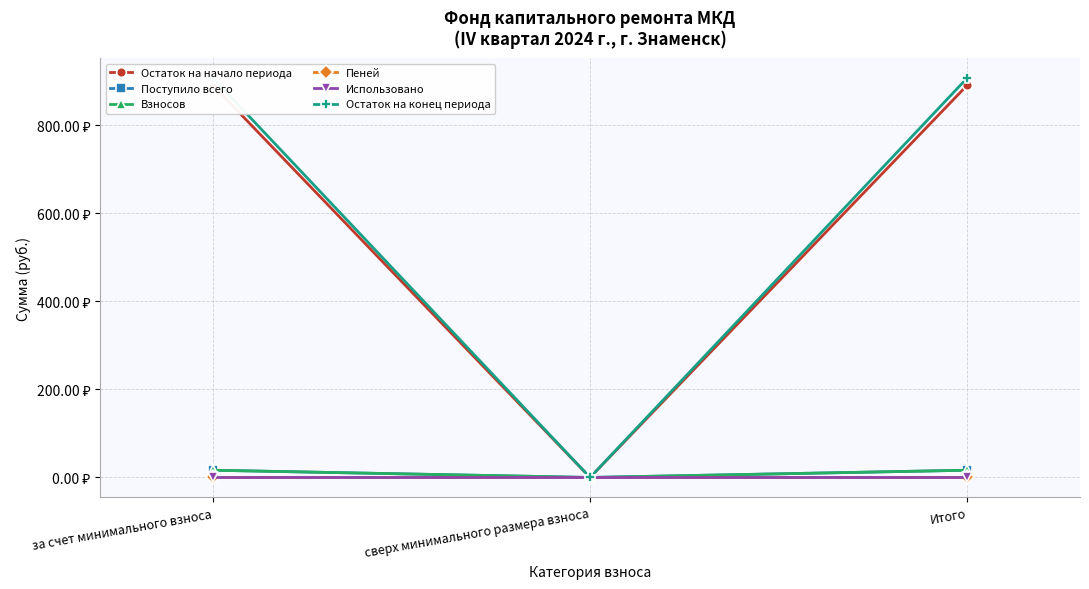

What are all the series names shown in the legend?

Остаток на начало периода, Поступило всего, Взносов, Пеней, Использовано, Остаток на конец периода